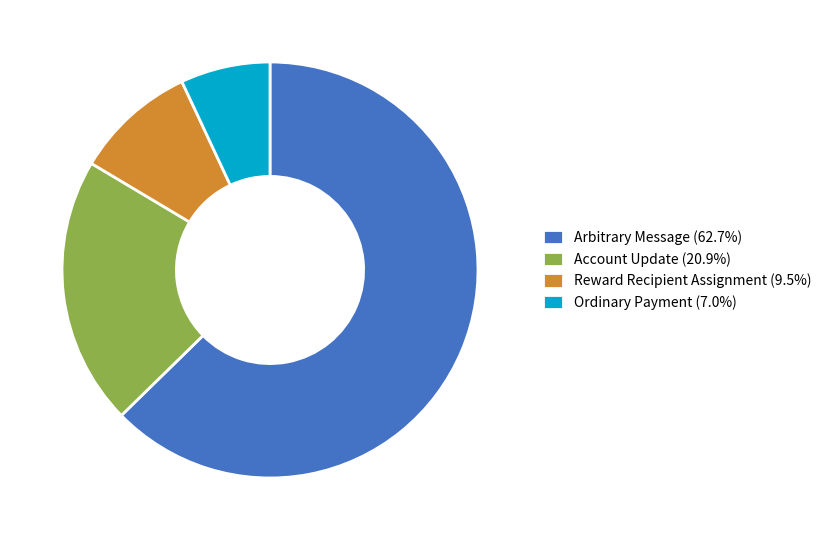

How many segments does this pie chart have?

4